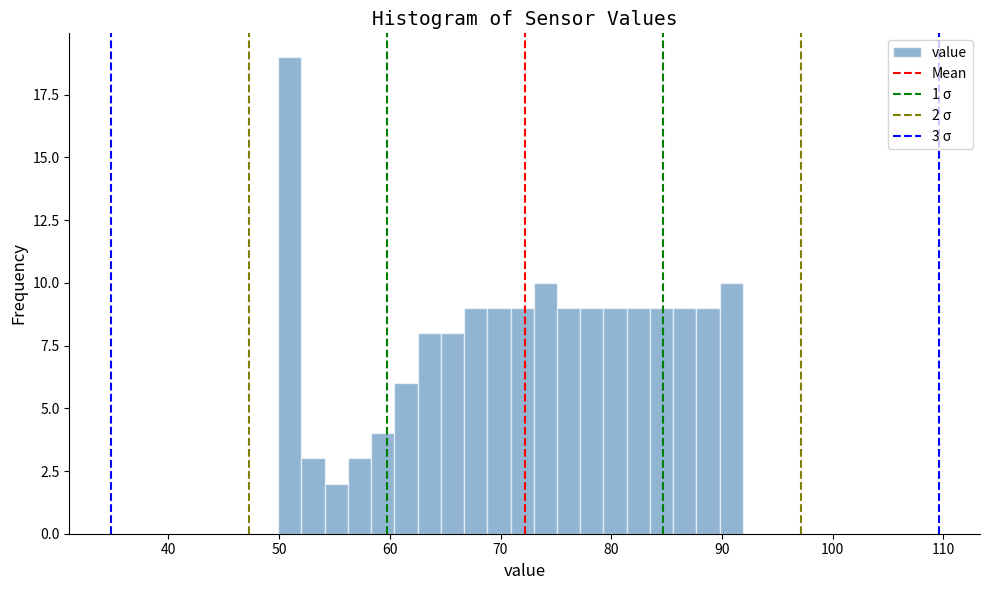

Read against the x-axis, roughly where is the centre of the tallest bar?

51